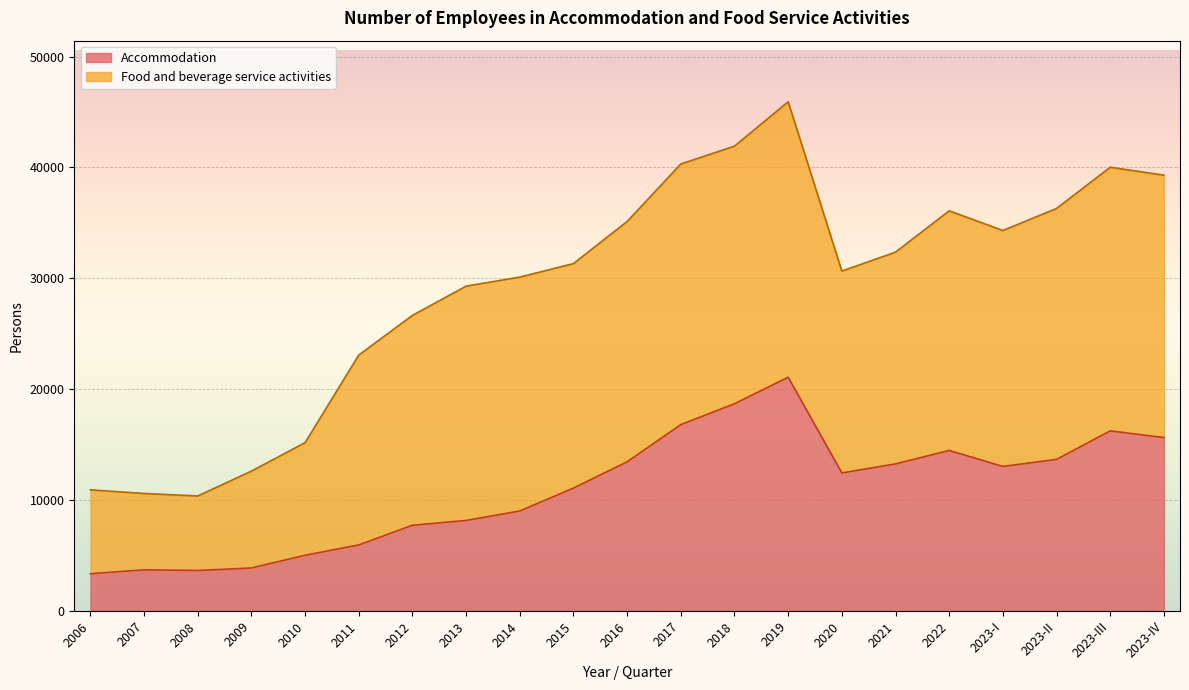

What is the value of the 17th point from the left?

14477.1